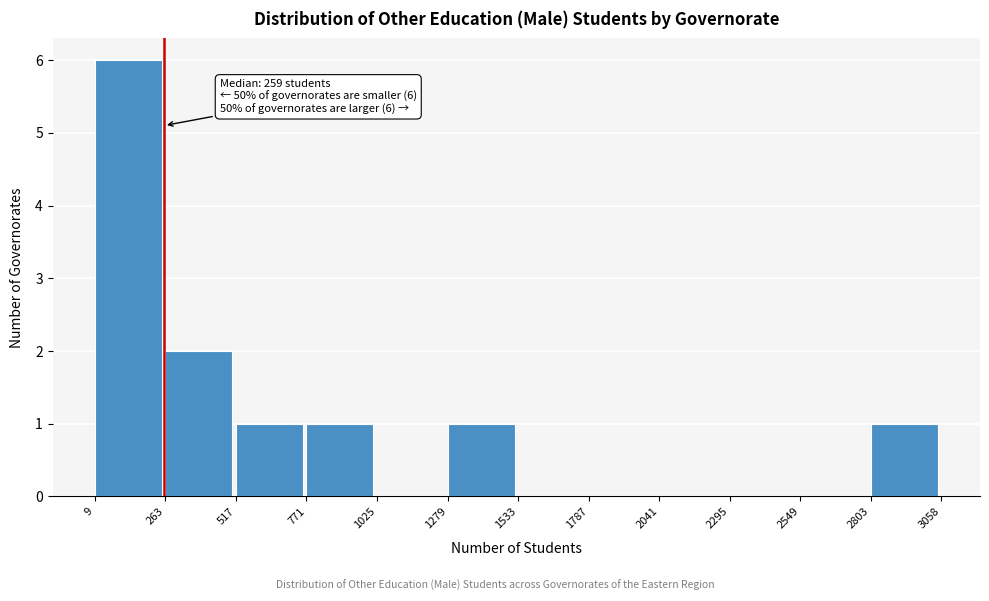

Over which range of the x-axis is the bar tallest?

9 to 263